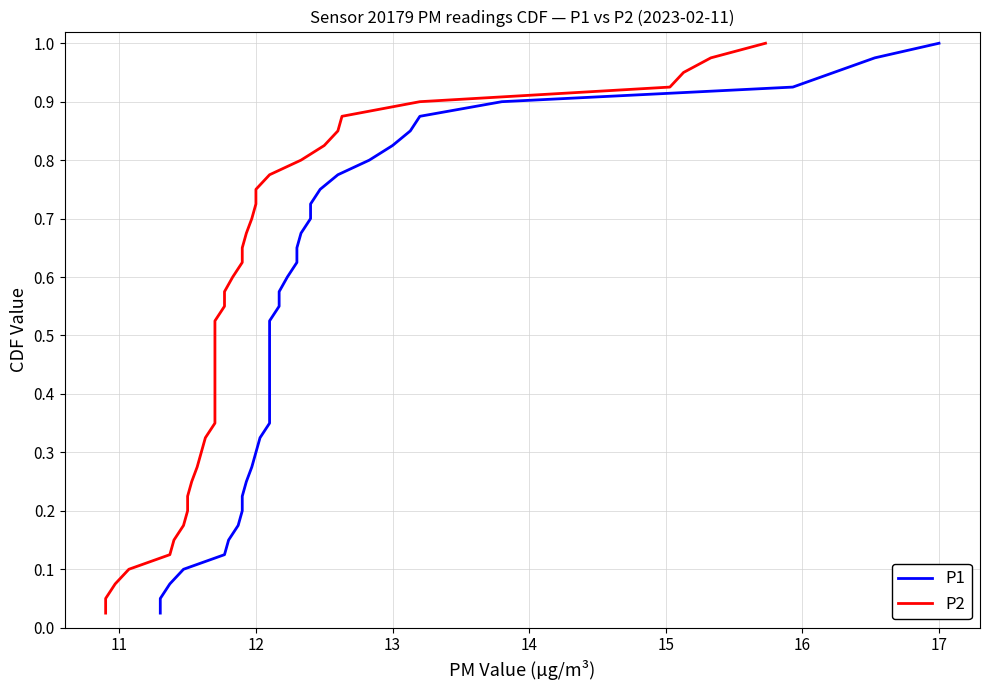

True or false: P1 and P2 cross at least once.

False